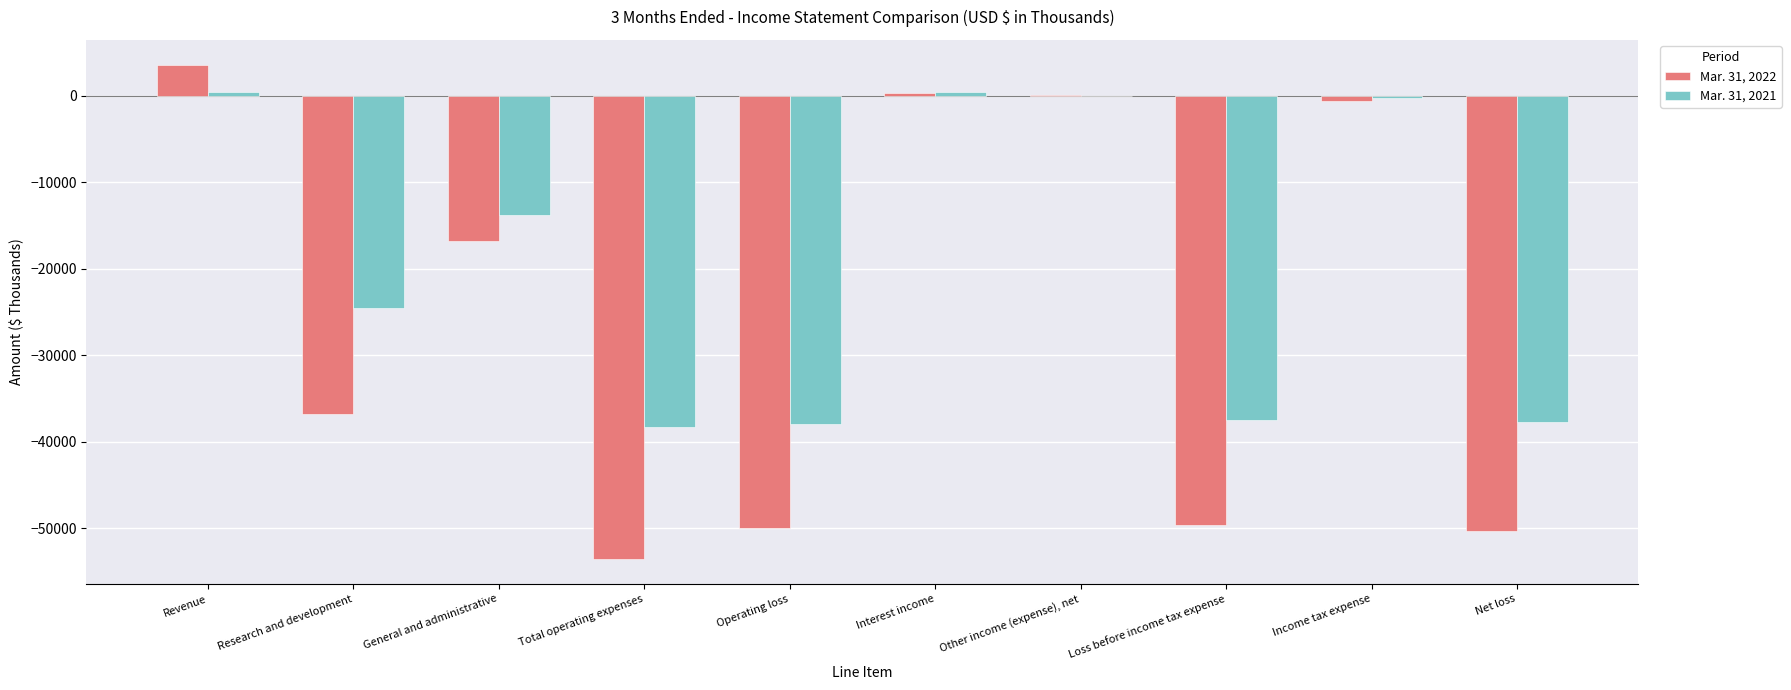

Which series changed the most between General and administrative and Total operating expenses?

Mar. 31, 2022